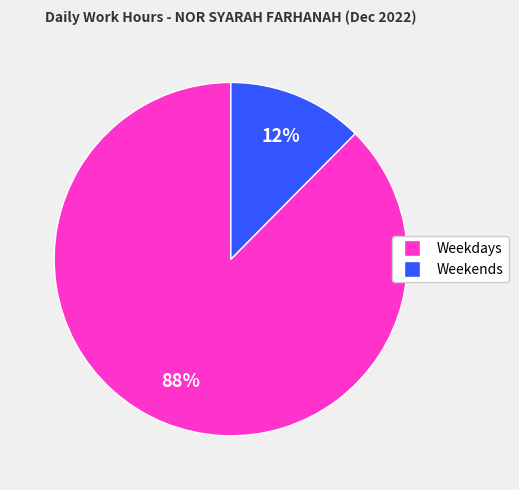

Which has a higher value, Weekends or Weekdays?

Weekdays